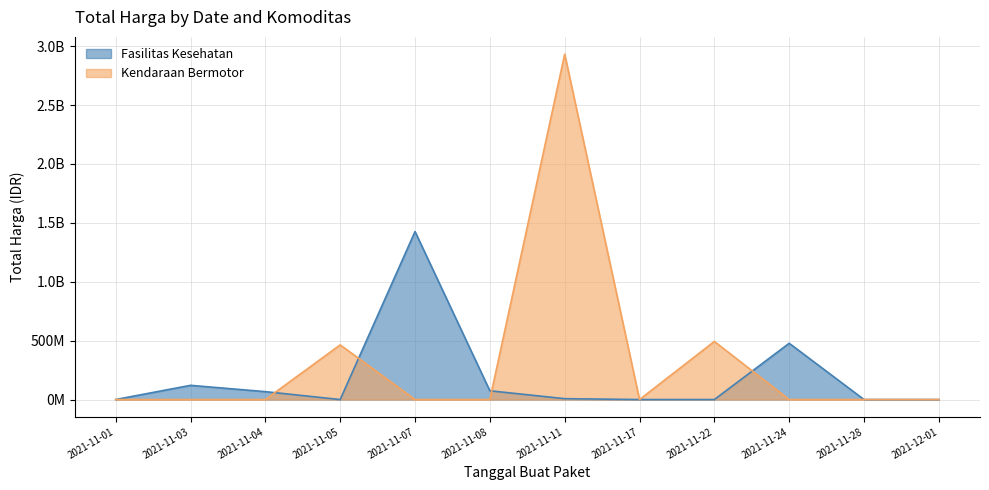

Rank the series by their average value, from lowest to highest.

Fasilitas Kesehatan, Kendaraan Bermotor